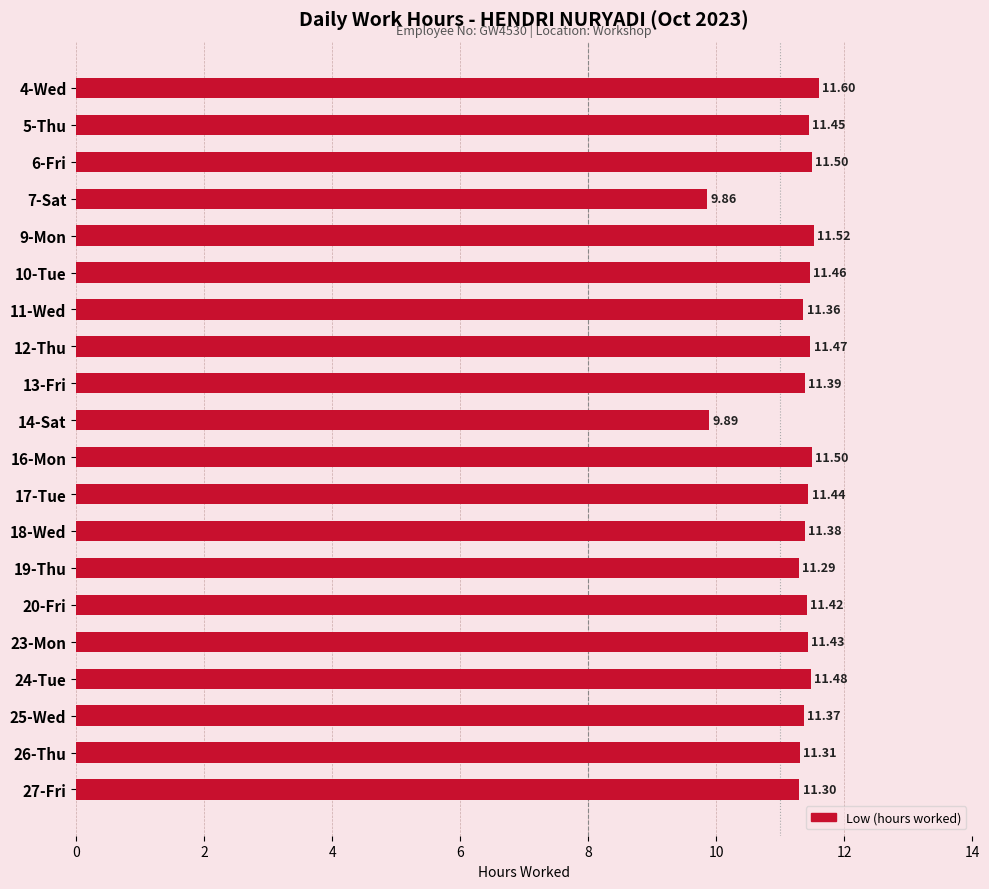

Are the bars horizontal?

Yes